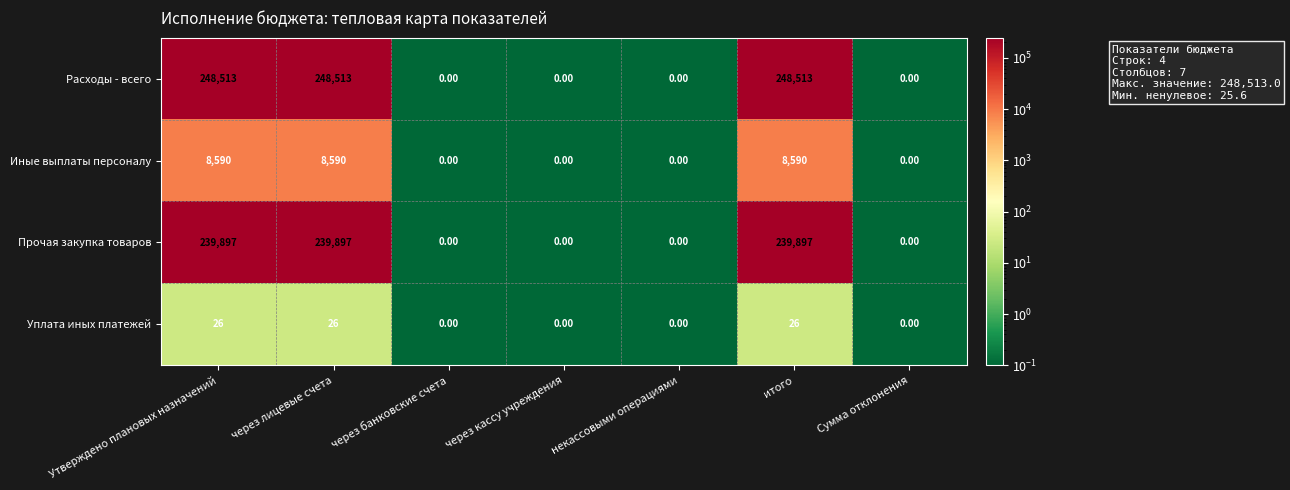

Which series has the largest total across all categories?

Расходы - всего